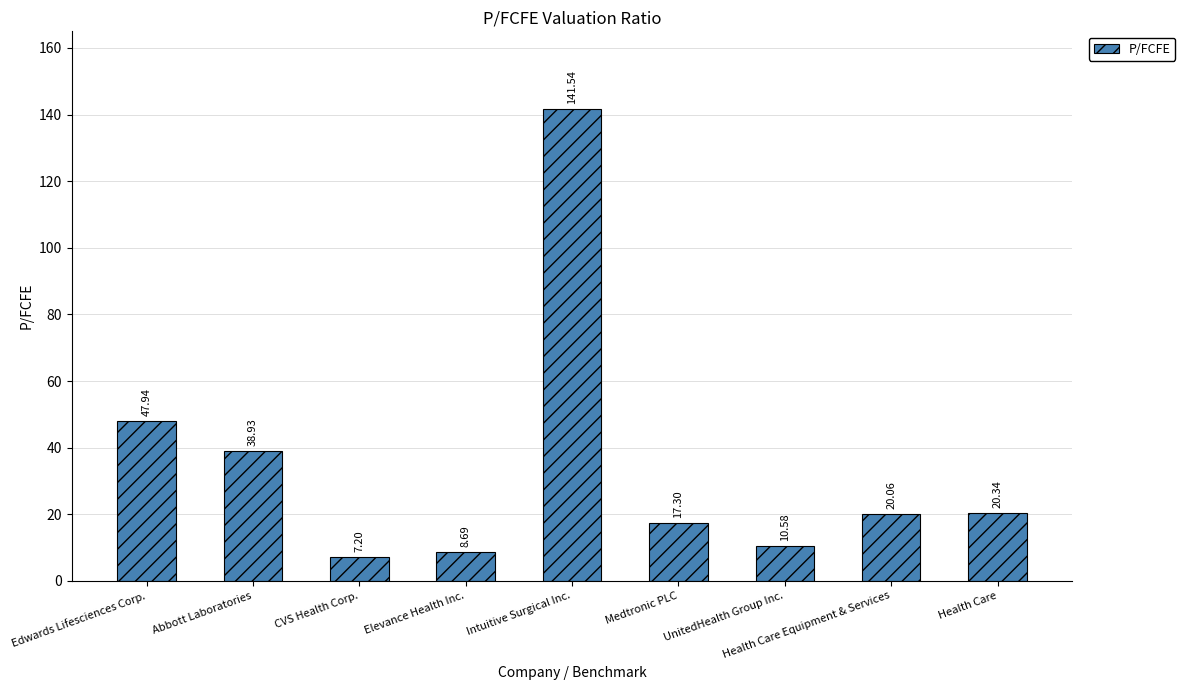

What is the minimum value shown in the chart?

7.2